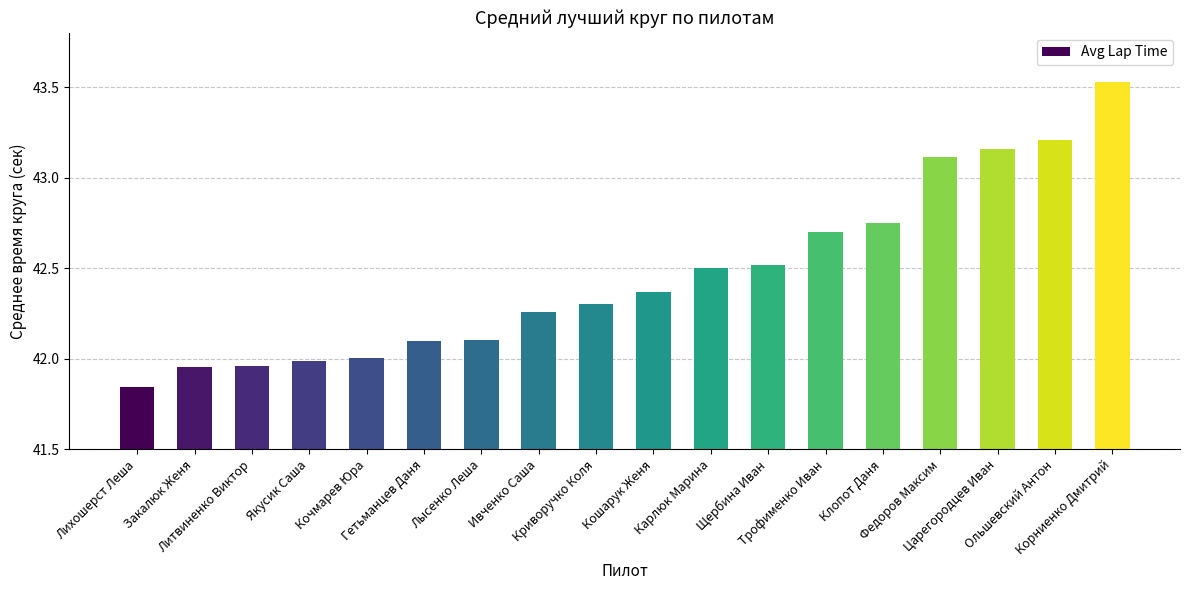

What is the value of the 7th bar from the left?

42.1